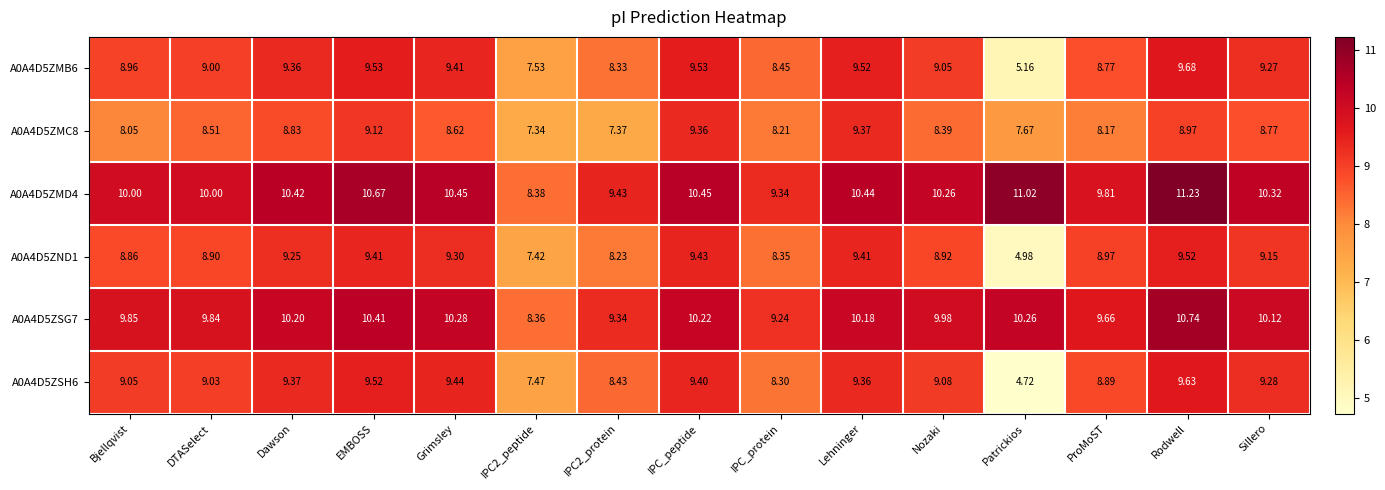

Rank the series at ProMoST from lowest to highest value.

A0A4D5ZMC8, A0A4D5ZMB6, A0A4D5ZSH6, A0A4D5ZND1, A0A4D5ZSG7, A0A4D5ZMD4